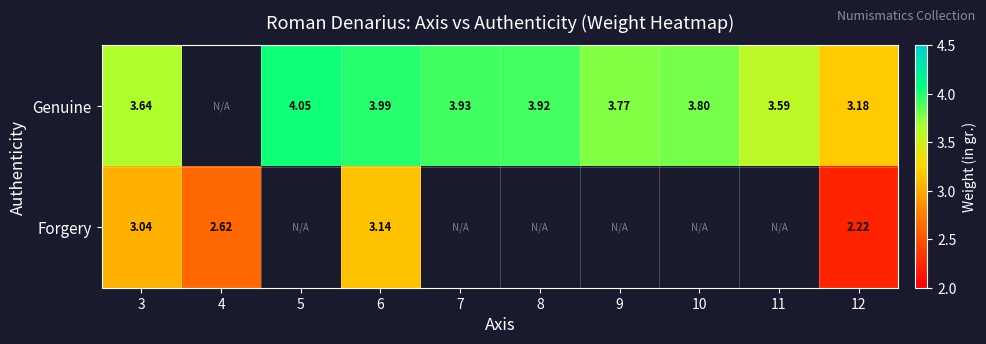

At which label is Genuine closest to 3?

12